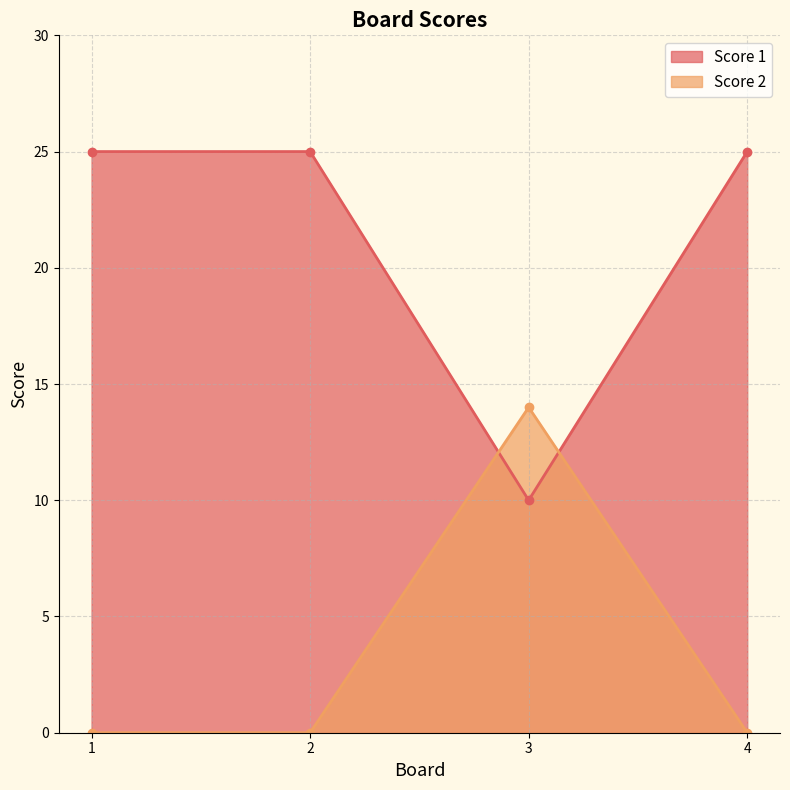

How many data points in Score 2 are above 0?

1